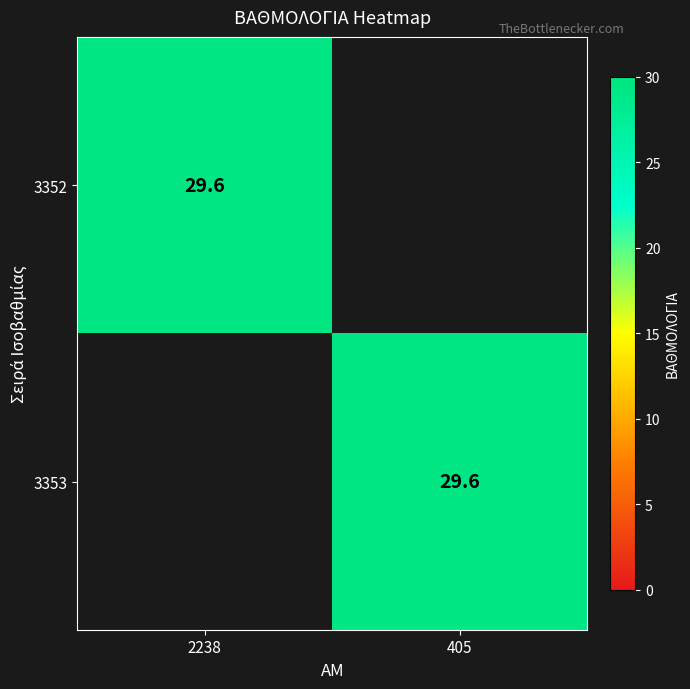

What is the spread (max minus min) of values at 2238?

29.6